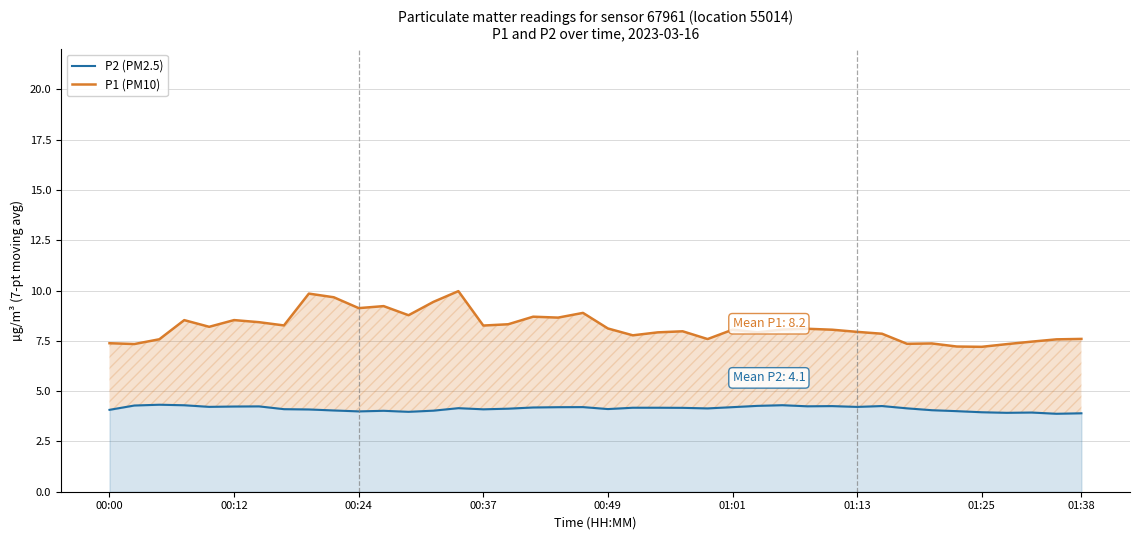

Reading left to right, transcribe all the data shown in this chart.

P2 (PM2.5): 4.1	4.3	4.3	4.3	4.2	4.2	4.2	4.1	4.1	4.0	4.0	4.0	4.0	4.0	4.2	4.1	4.1	4.2	4.2	4.2	4.1	4.2	4.2	4.2	4.1	4.2	4.3	4.3	4.2	4.3	4.2	4.3	4.1	4.1	4.0	3.9	3.9	3.9	3.9	3.9
P1 (PM10): 7.4	7.3	7.6	8.5	8.2	8.5	8.4	8.3	9.8	9.7	9.1	9.2	8.8	9.4	10.0	8.3	8.3	8.7	8.7	8.9	8.1	7.8	7.9	8.0	7.6	8.1	7.9	8.1	8.1	8.1	7.9	7.9	7.4	7.4	7.2	7.2	7.3	7.5	7.6	7.6